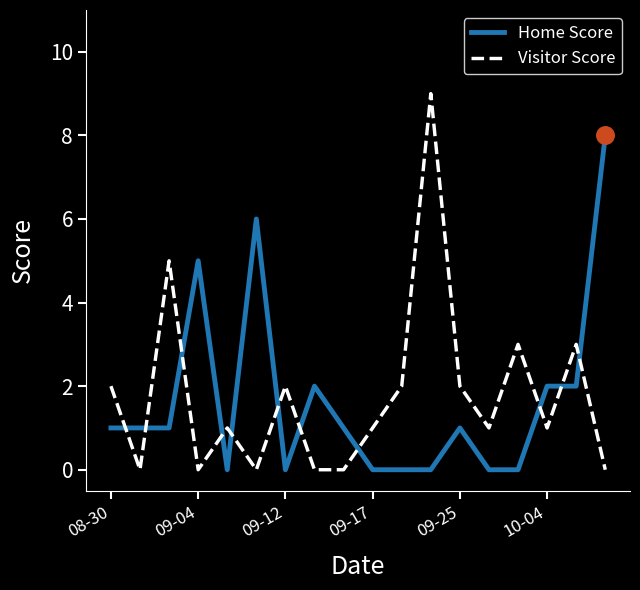

Rank the series by their maximum value, from highest to lowest.

Visitor Score, Home Score